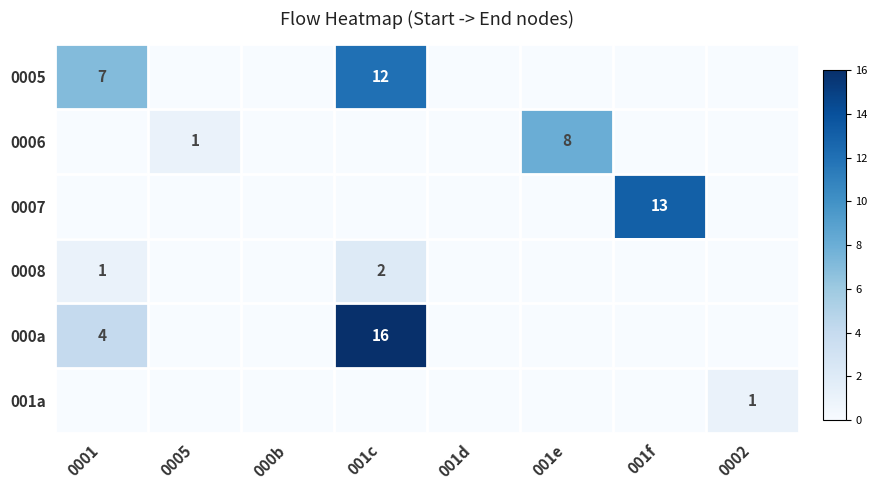

At which category is the sum across all series the highest?

001c